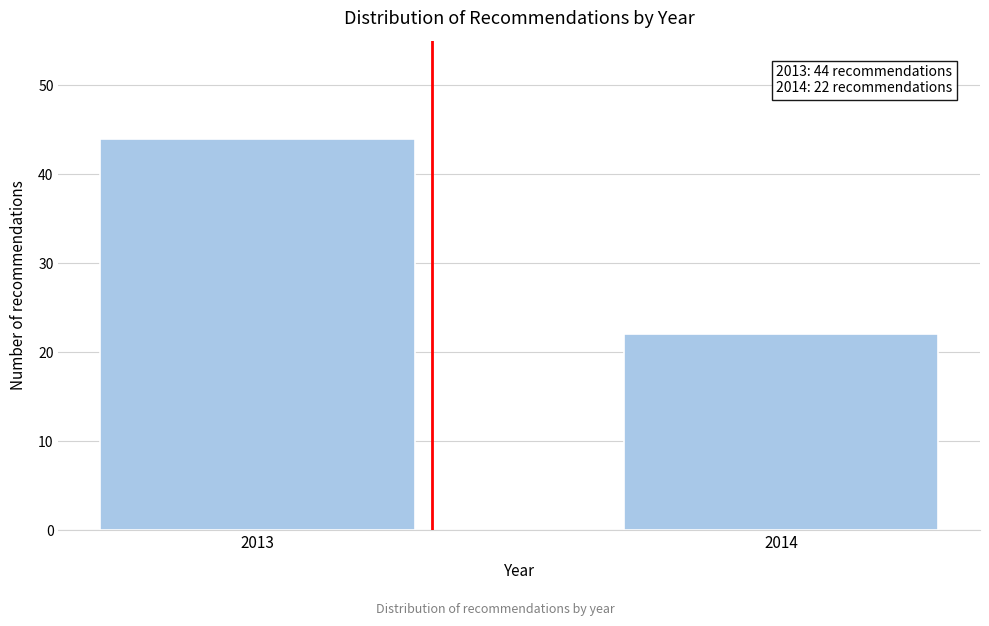

Reading left to right, extract all data points from this chart.

44	22